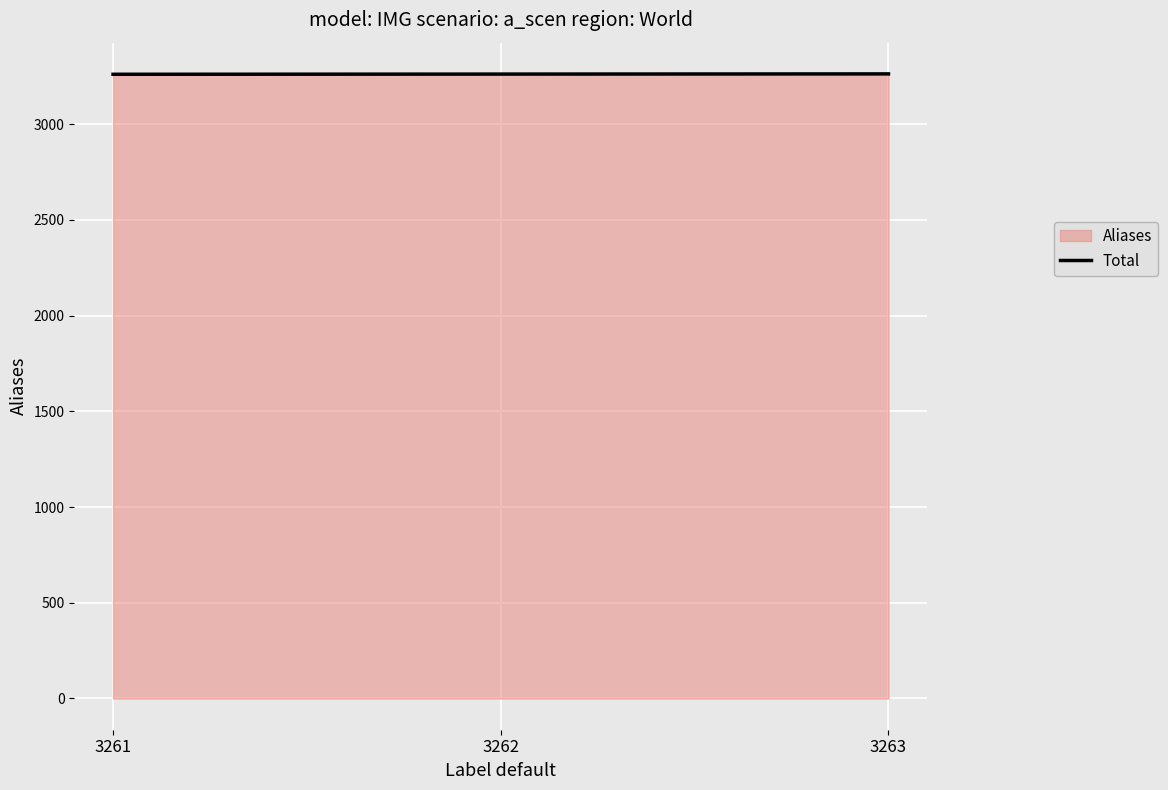

Is it true that the value at 3263 is 5409?

False